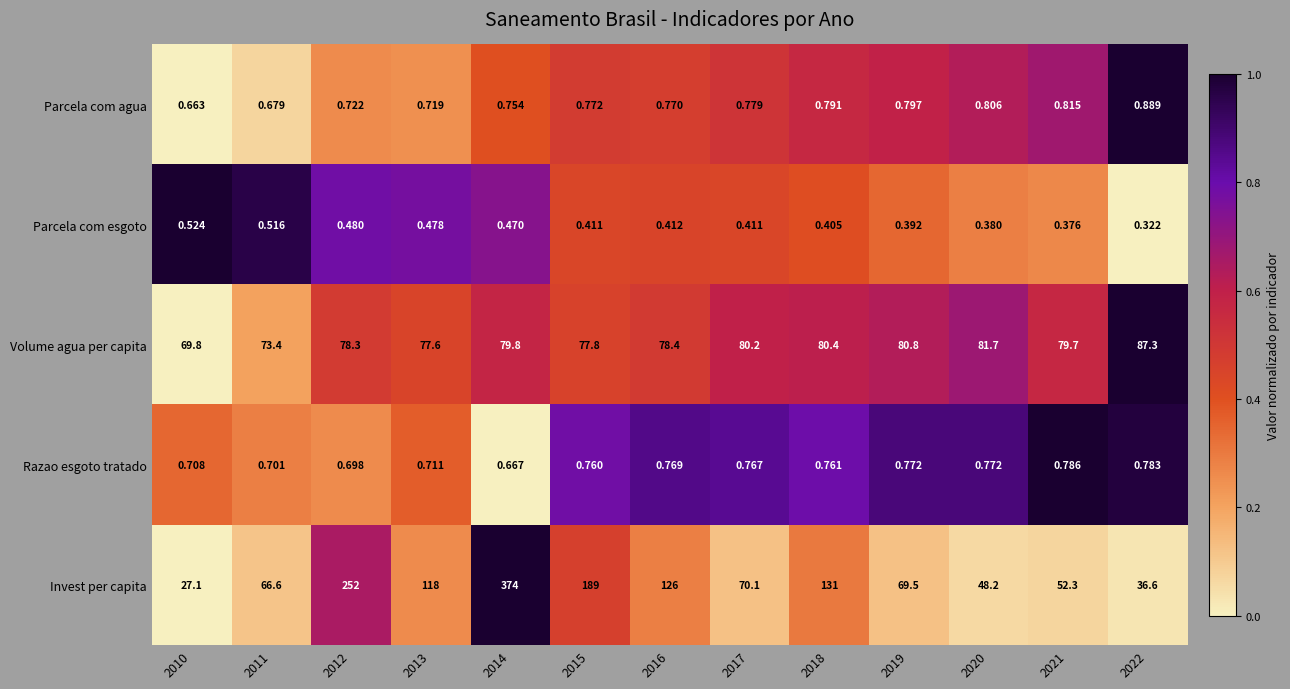

Is the value of Parcela com agua at 2017 greater than the value of Parcela com esgoto at 2015?

Yes